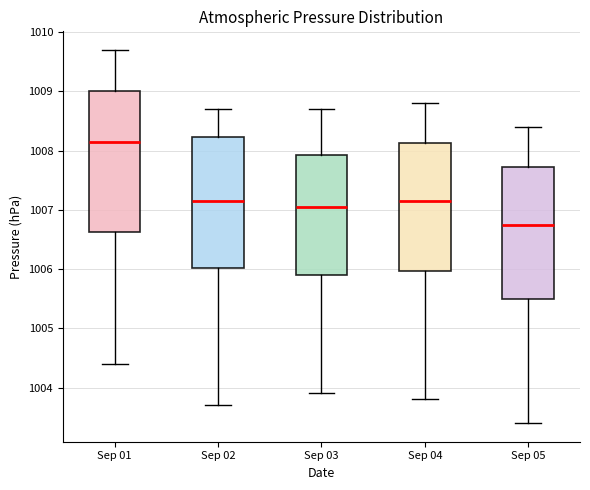

Comparing the boxes themselves (not the whiskers), which one is the tallest?

Sep 01